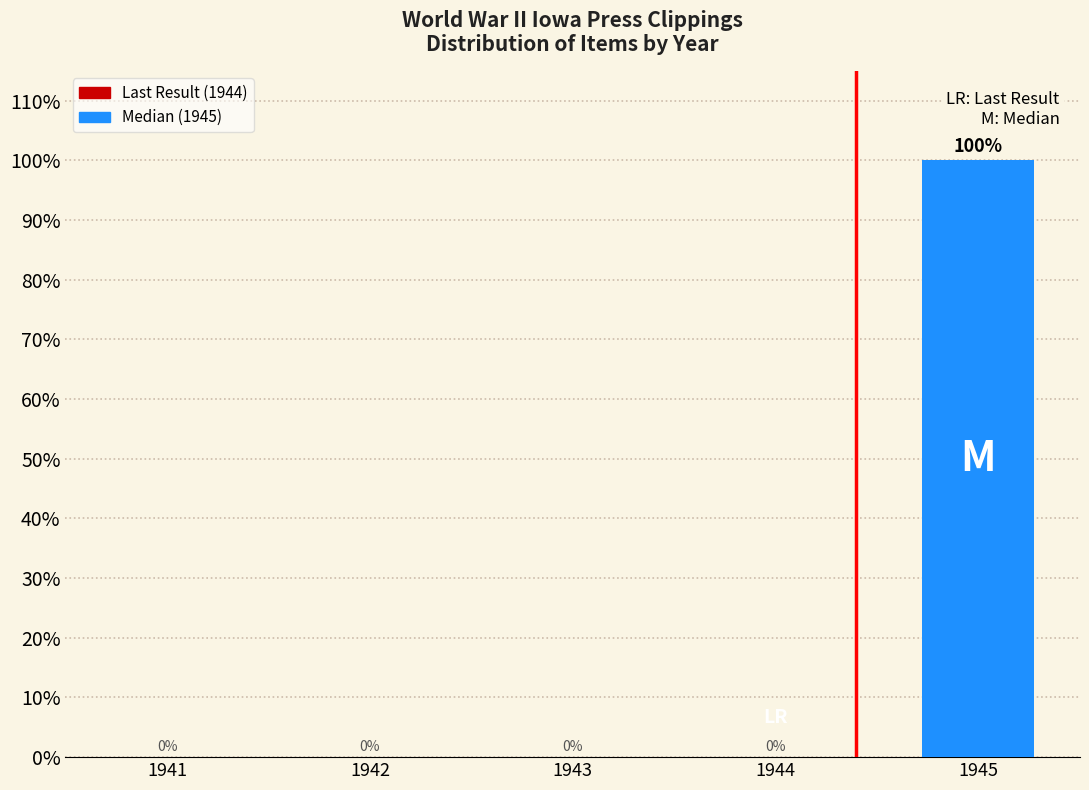

The chart shows a value of 0 at 1941. True or false?

True